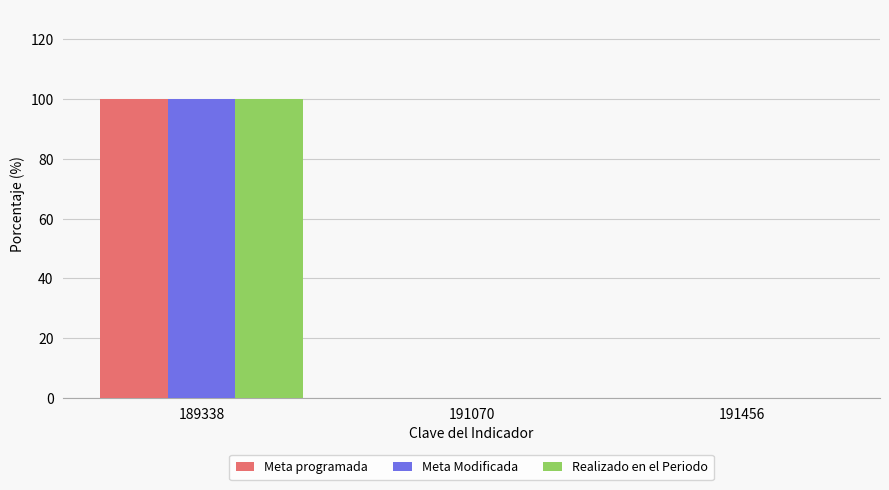

Reading right to left, list all the values displayed in this chart.

Meta programada: 0	0	100
Meta Modificada: 0	0	100
Realizado en el Periodo: 0	0	100